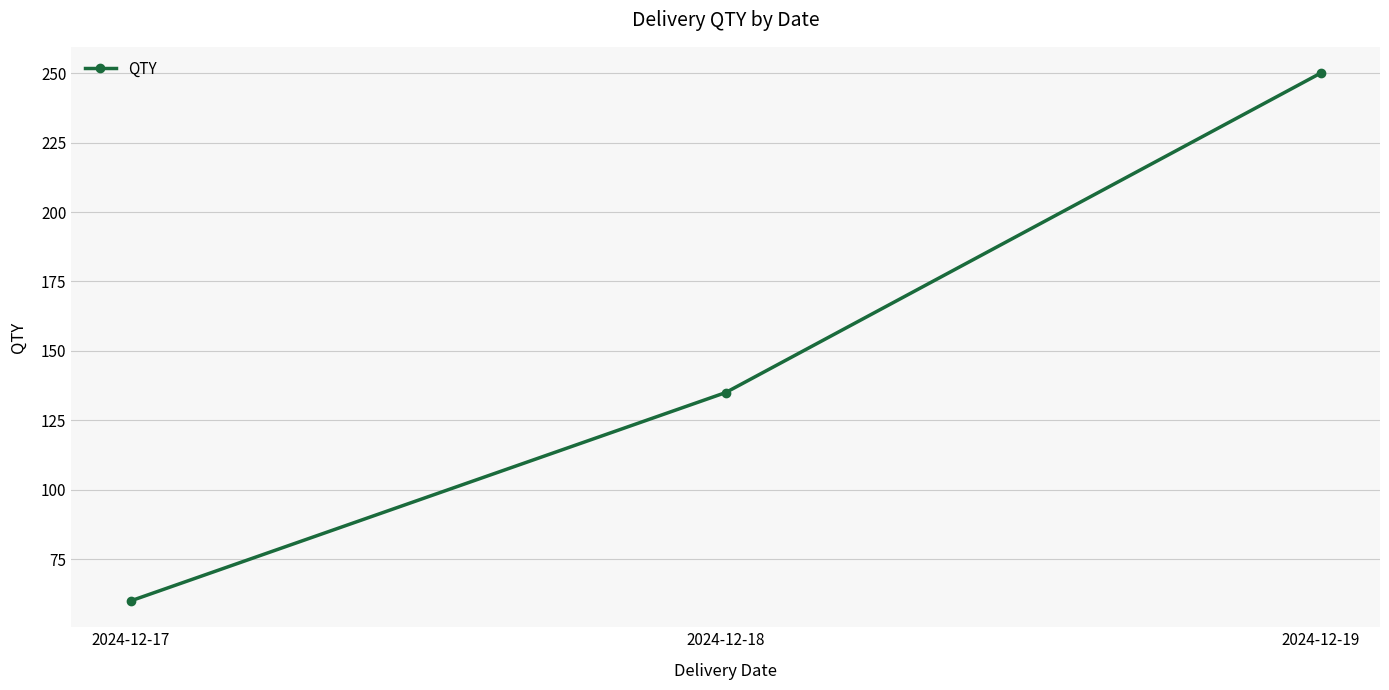

What is the sum of the values at 2024-12-18 and 2024-12-19?

385